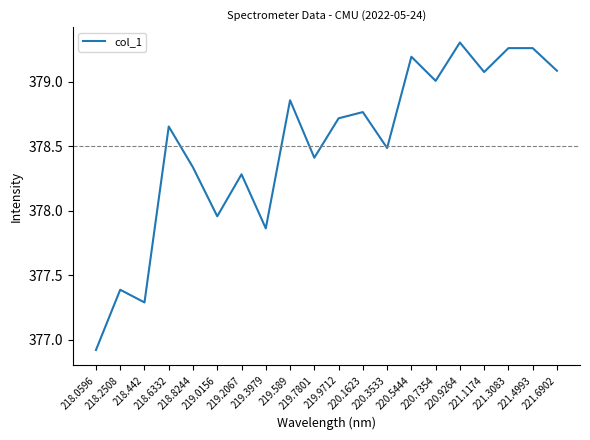

What is the difference between the maximum and minimum values?

2.4